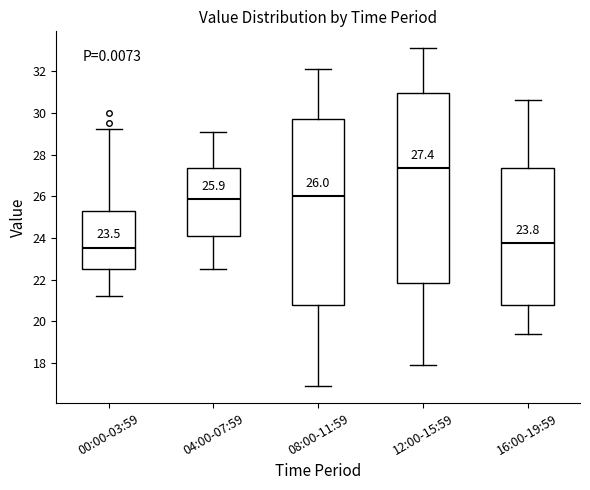

Which box has the highest median line?

12:00-15:59